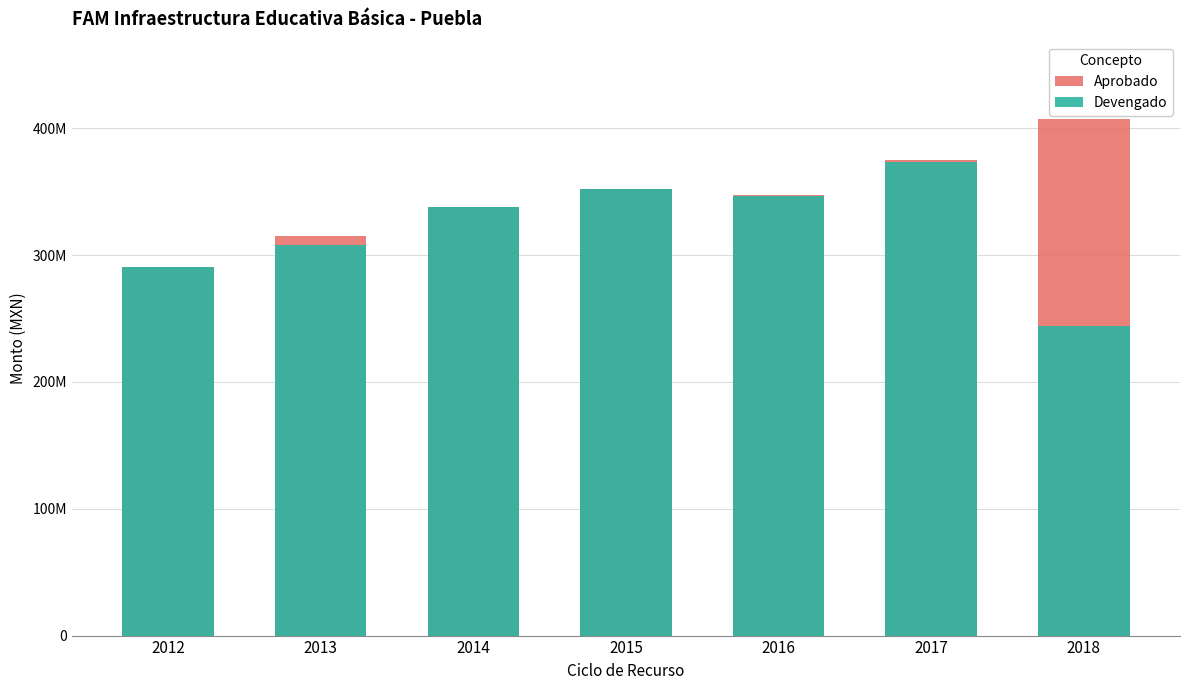

Which label corresponds to the smallest value in the chart?

2018